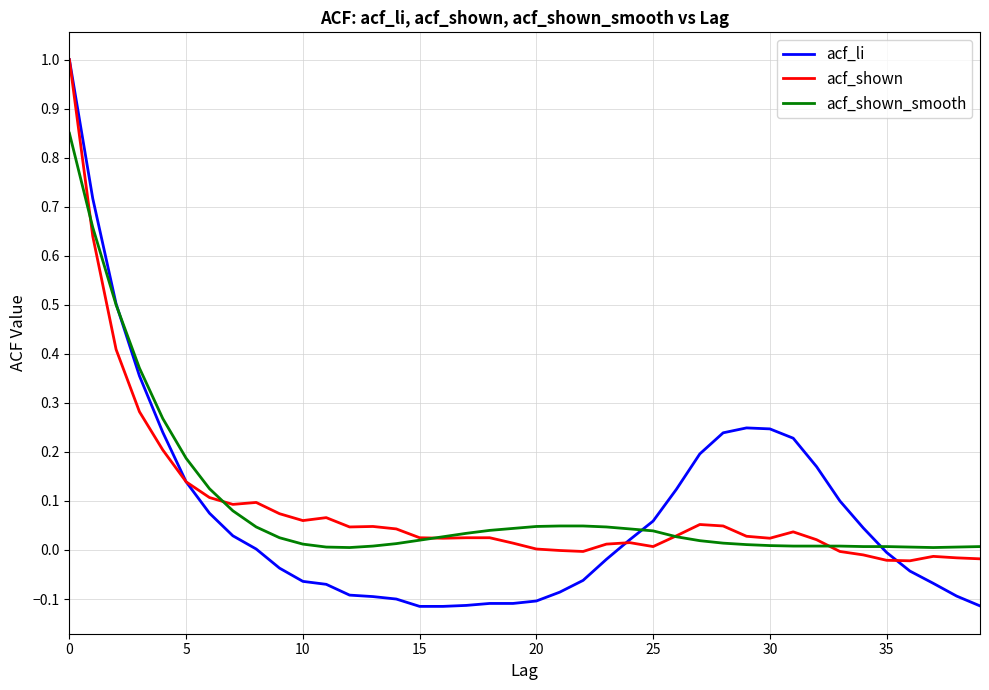

Which series has the widest spread of values?

acf_li